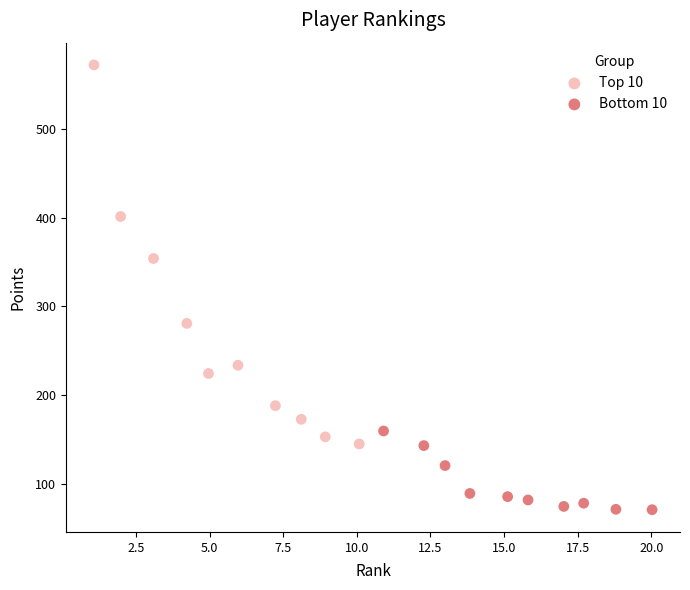

Which series reaches the maximum Y coordinate?

Top 10